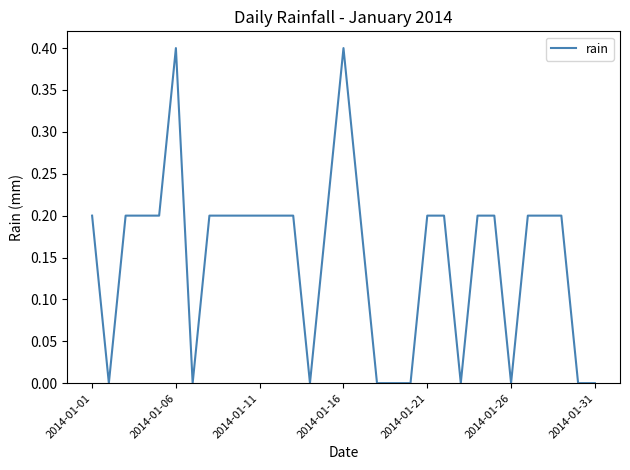

Count the values in the range 0 to 1.

31